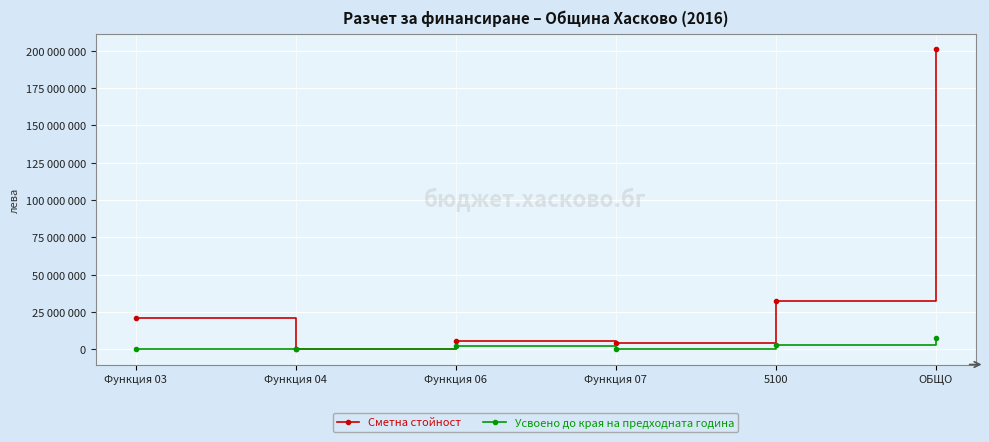

What are all the series names shown in the legend?

Сметна стойност, Усвоено до края на предходната година